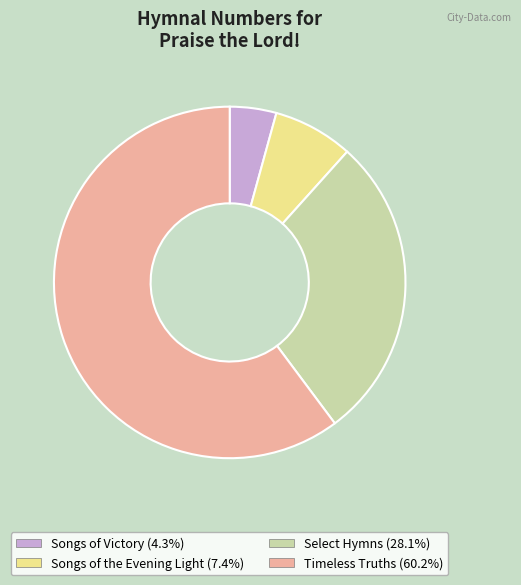

Does any single category account for the majority?

Yes